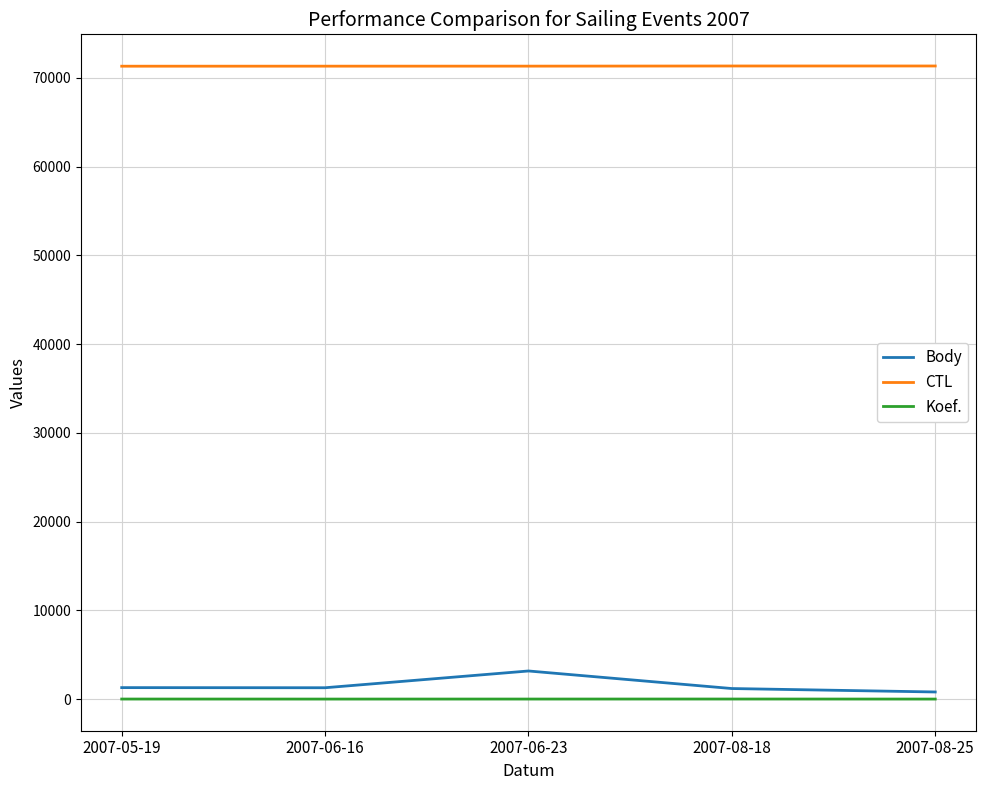

What is the difference between the maximum and minimum values in the Body series?

2366